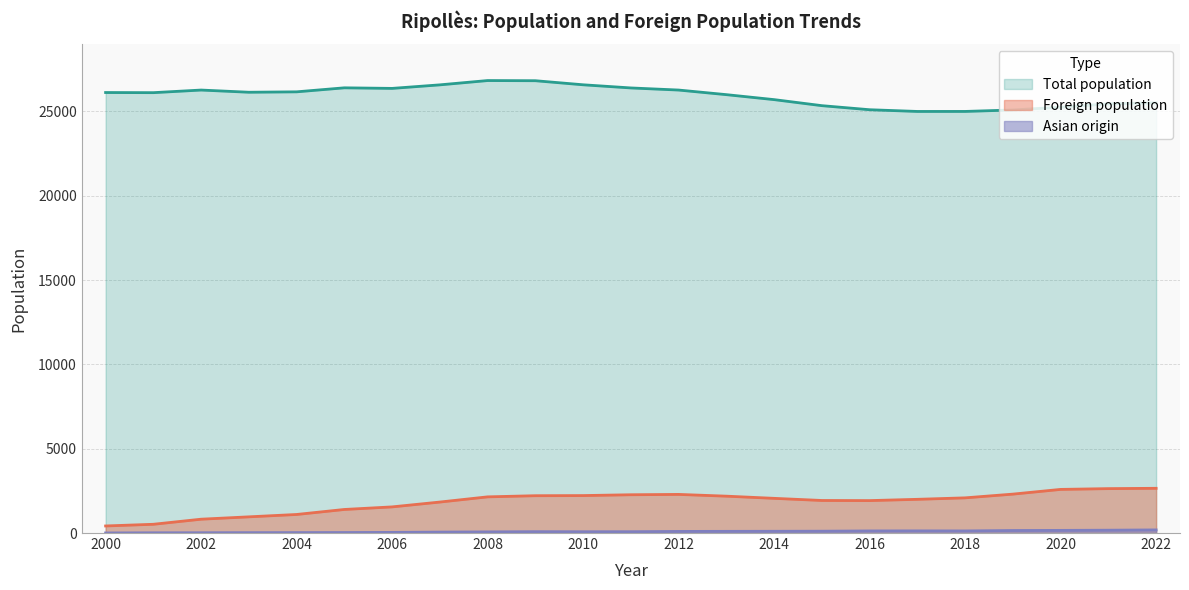

Reading left to right, what are all the values shown in this chart?

Total population: 2000=26121	2001=26113	2002=26268	2003=26138	2004=26162	2005=26400	2006=26366	2007=26576	2008=26831	2009=26821	2010=26580	2011=26393	2012=26268	2013=25995	2014=25700	2015=25342	2016=25101	2017=24999	2018=25000	2019=25087	2020=25253	2021=25449	2022=25510
Foreign population: 2000=419	2001=519	2002=820	2003=960	2004=1100	2005=1397	2006=1550	2007=1837	2008=2145	2009=2213	2010=2221	2011=2270	2012=2290	2013=2186	2014=2057	2015=1930	2016=1923	2017=1999	2018=2086	2019=2307	2020=2587	2021=2633	2022=2652
Asian origin: 2000=5	2001=14	2002=17	2003=22	2004=25	2005=29	2006=38	2007=56	2008=68	2009=81	2010=77	2011=79	2012=95	2013=100	2014=104	2015=109	2016=125	2017=128	2018=125	2019=150	2020=157	2021=168	2022=185